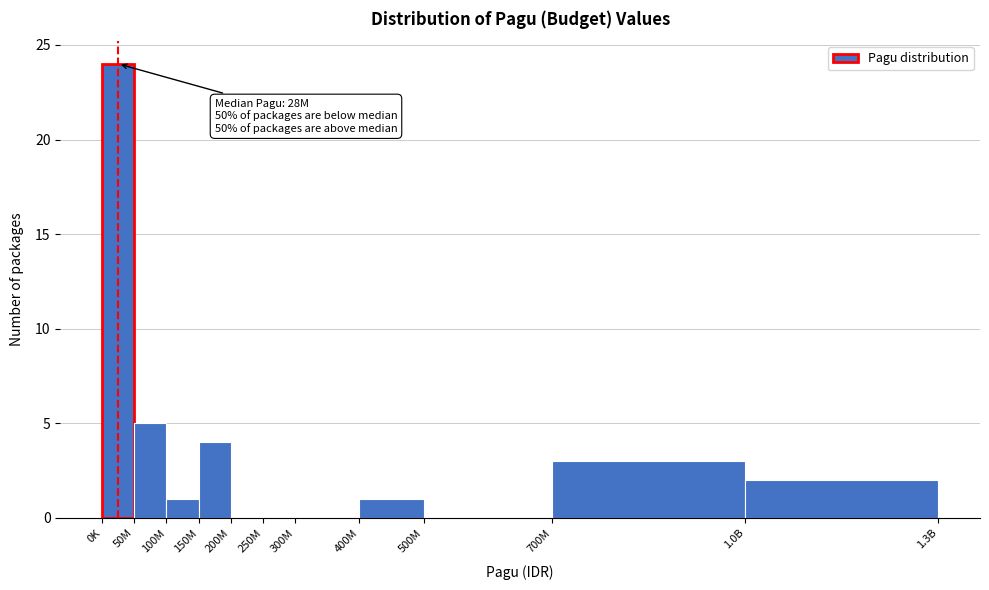

Reading left to right, extract all data points from this chart.

0K=24	50M=5	100M=1	150M=4	200M=0	250M=0	300M=0	400M=1	500M=0	700M=3	1.0B=2